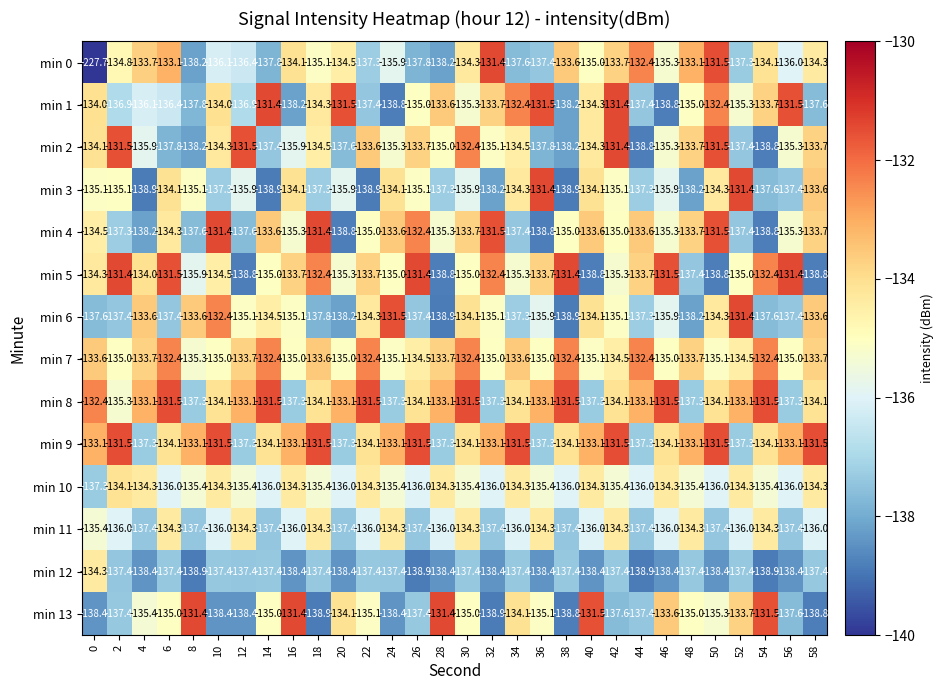

Is it true that min 12 equals -138.4 at 28?

True